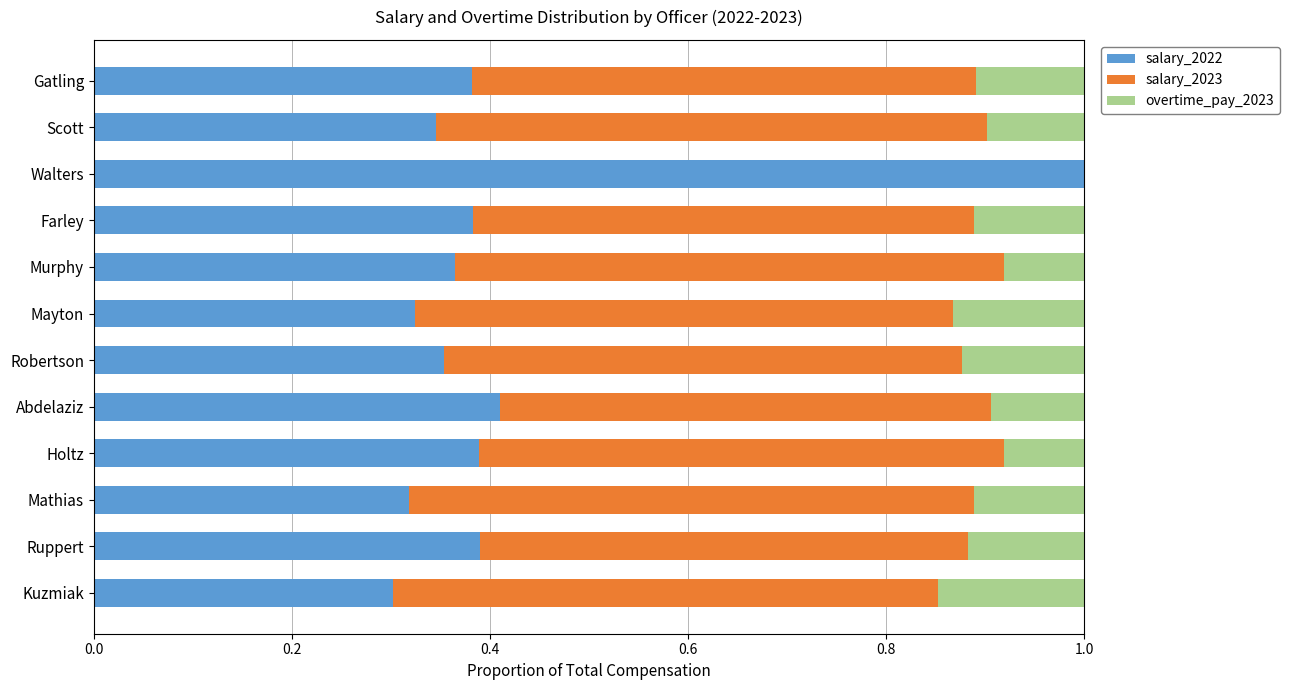

What is the sum of the salary_2022 values at Murphy and Mayton?

0.7